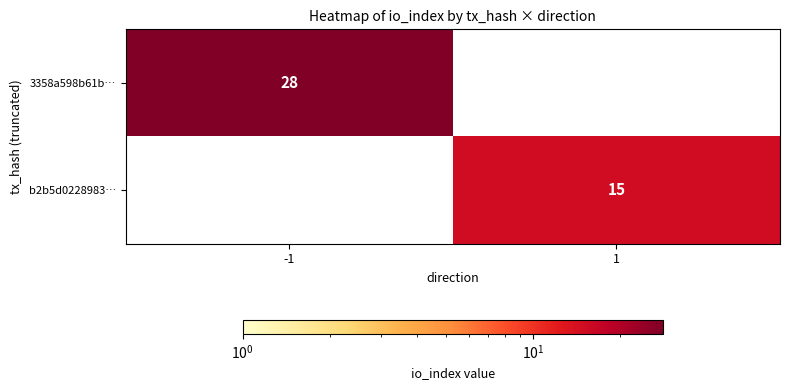

At which label does b2b5d0228983… reach its peak?

1